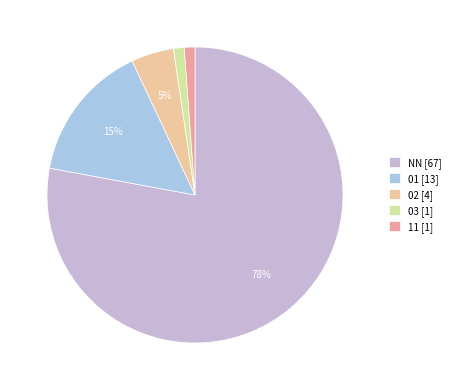

To the nearest percent, what is the combined percentage of NN and 01?

93%